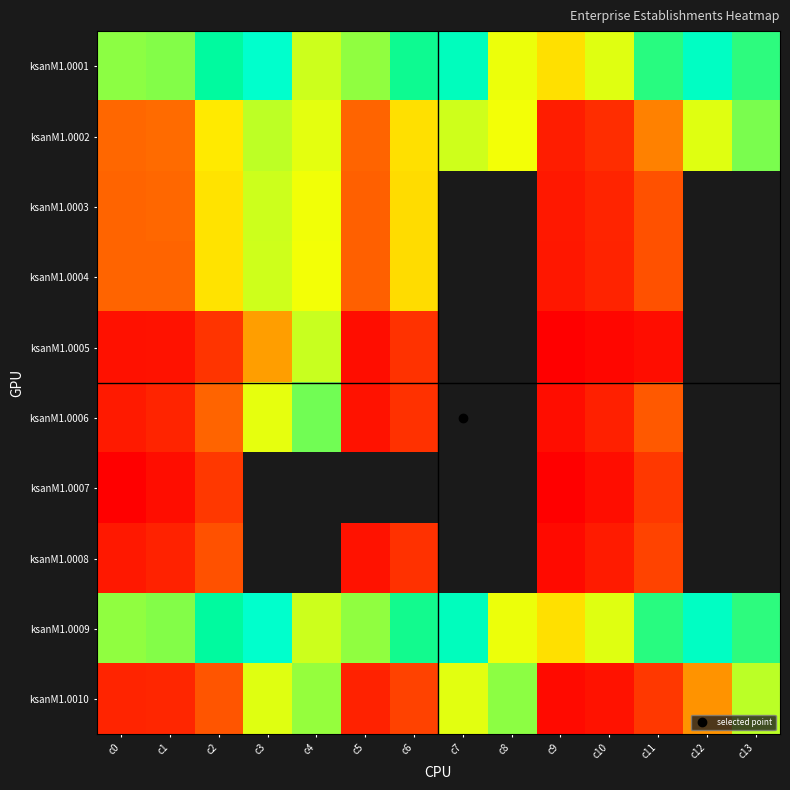

How many data points does each series have?

14